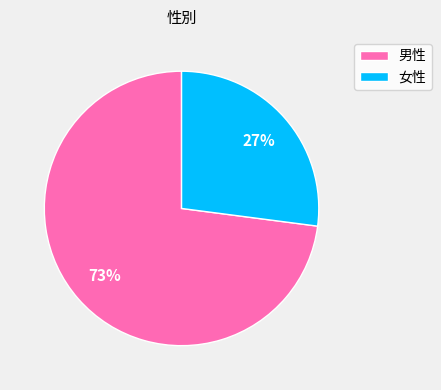

Rank the categories by value from lowest to highest.

女性, 男性